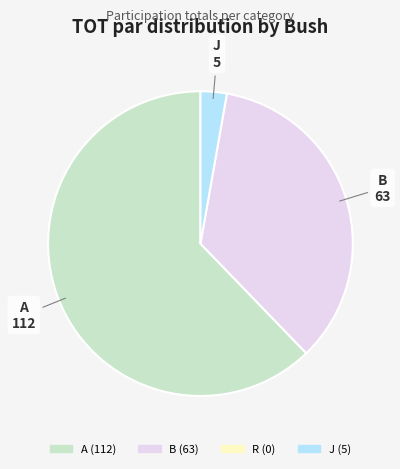

Is there any slice that represents more than half of the pie?

Yes